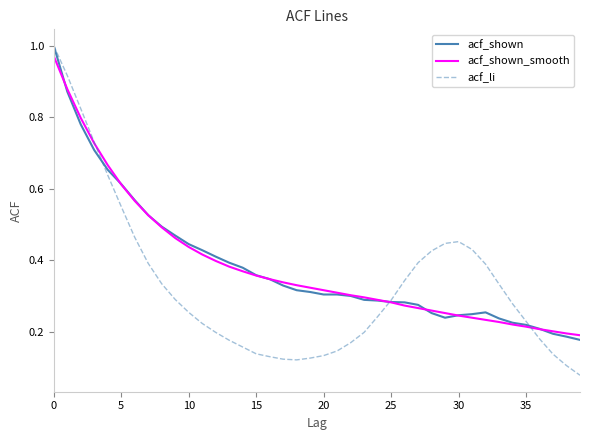

Which series has the widest spread of values?

acf_li